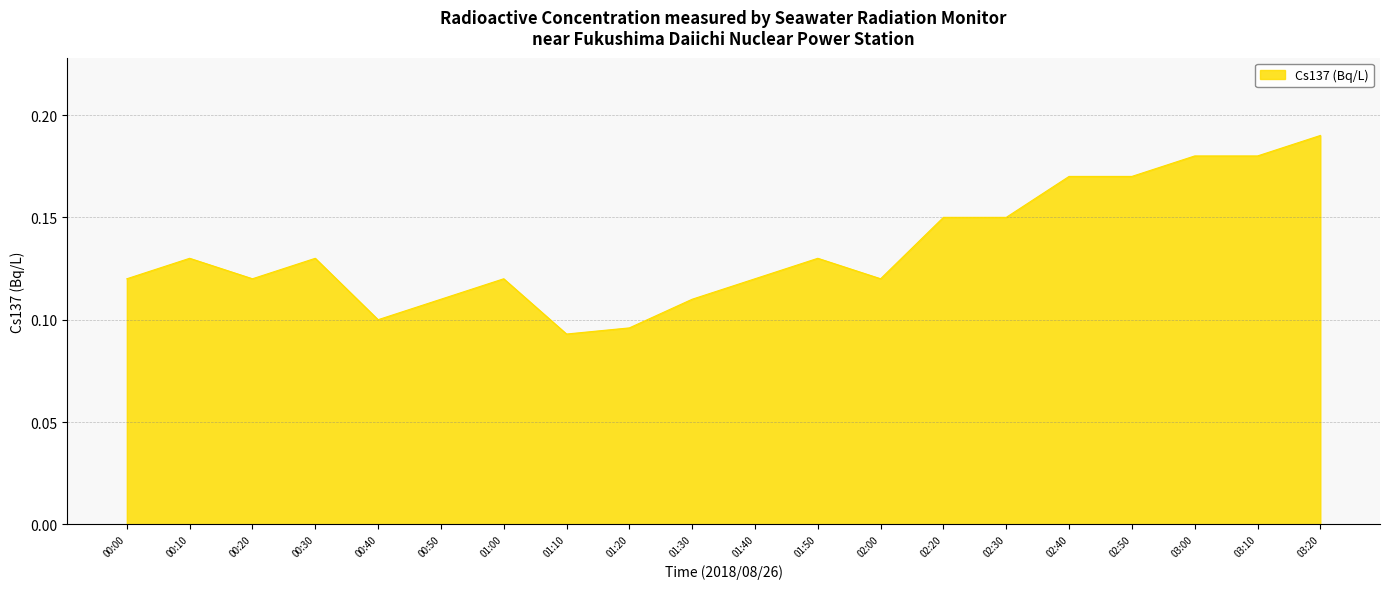

Between 00:10 and 03:10, which is larger?

03:10